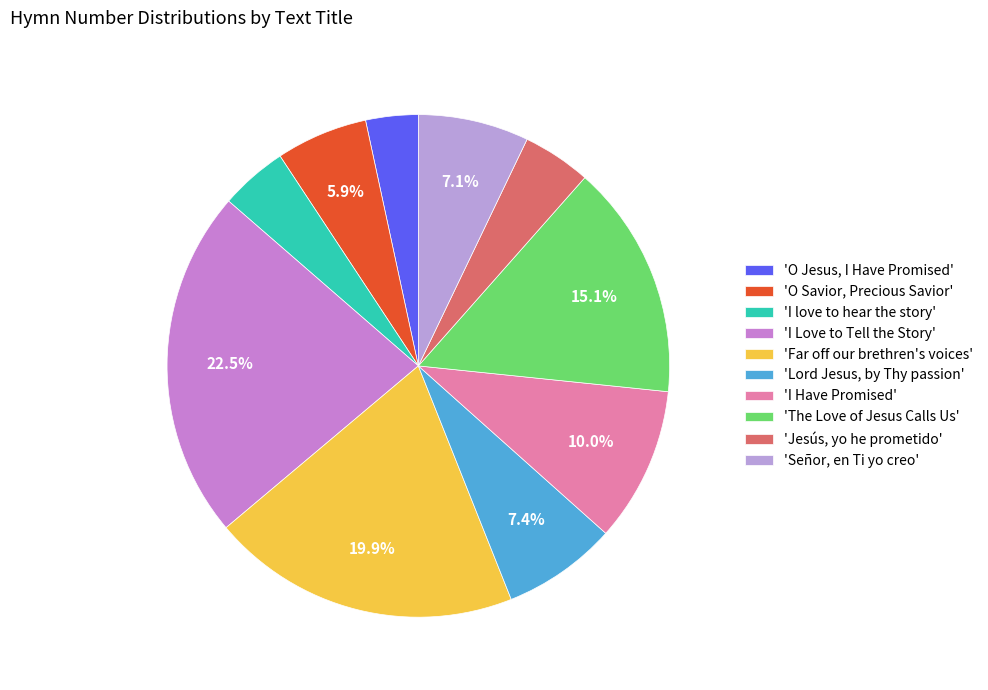

How many segments does this pie chart have?

10